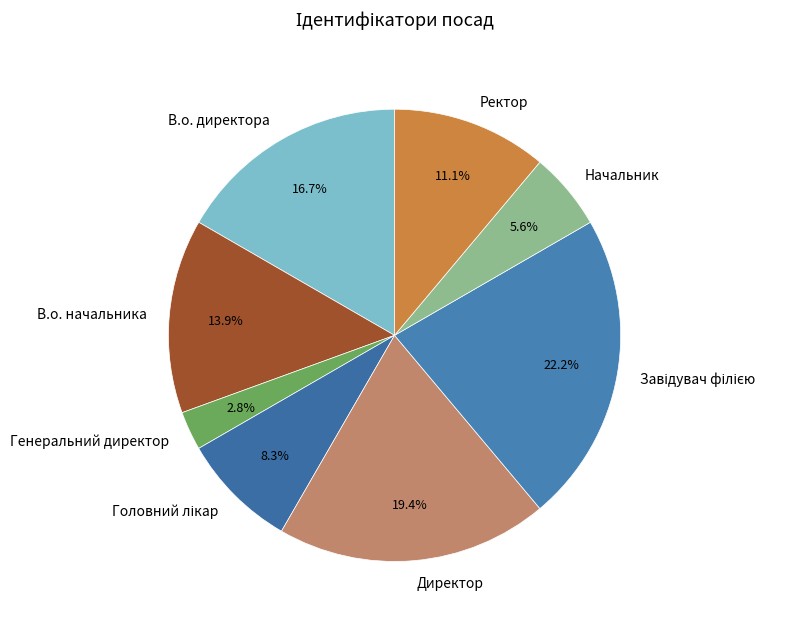

What is the smallest slice in the pie chart?

Генеральний директор